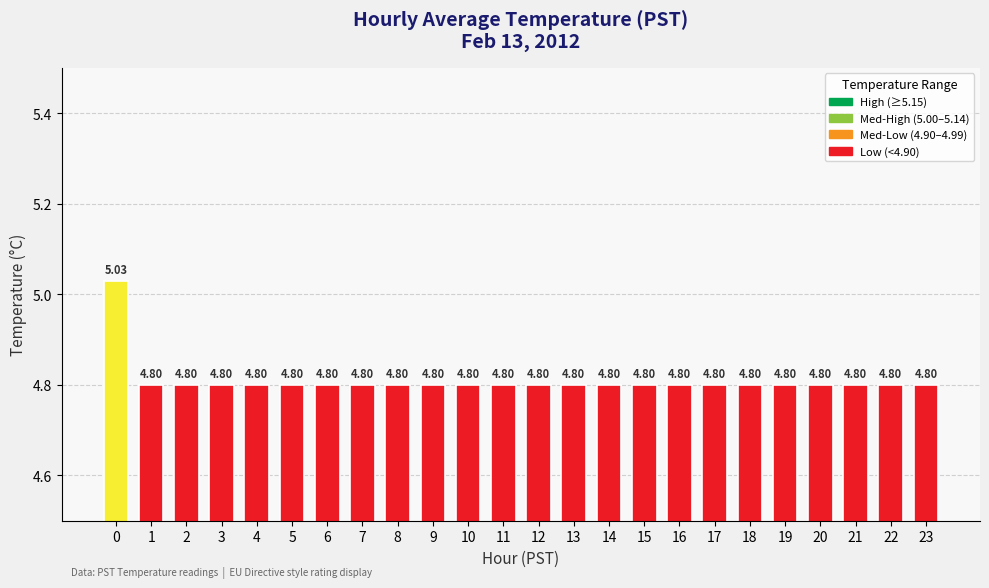

What is the ratio of the value at 23 to the value at 9?

1.0